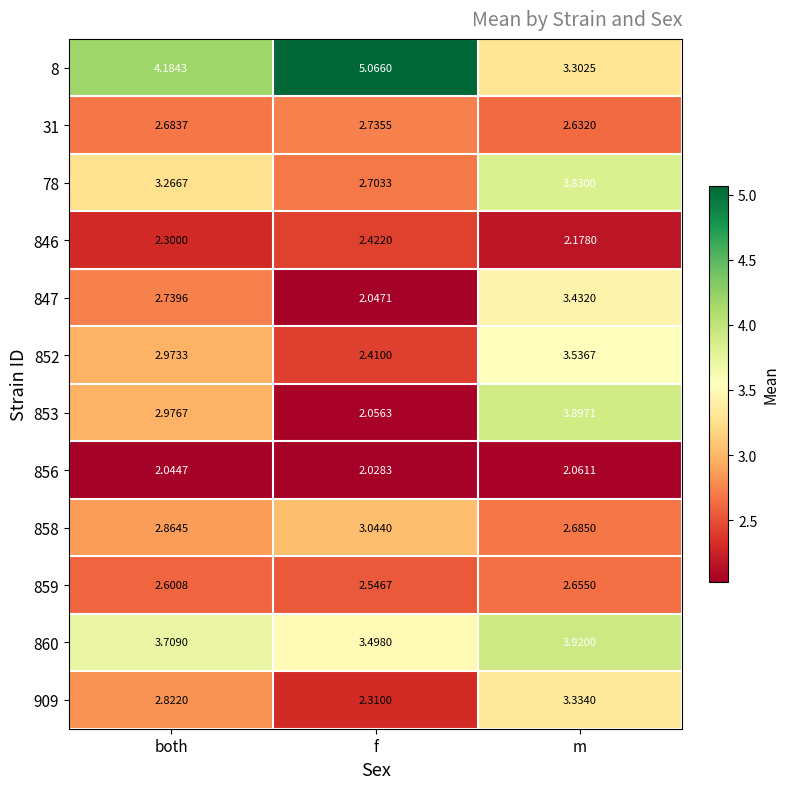

Which series has the widest spread of values?

853